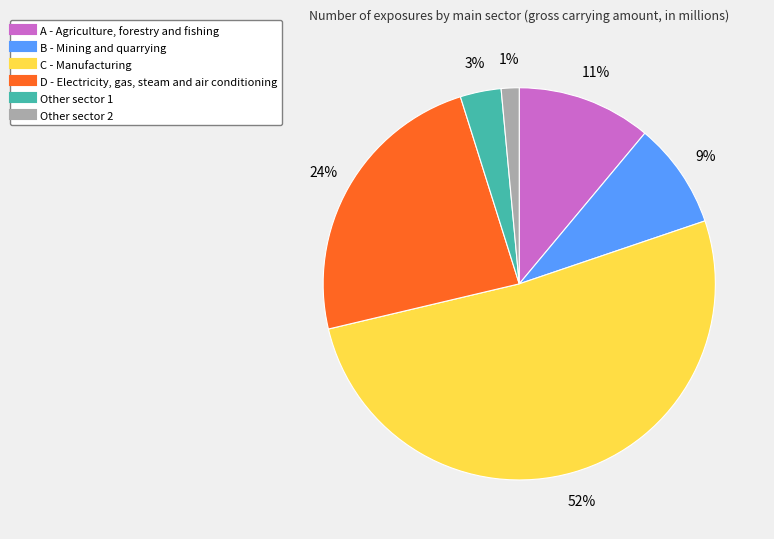

To the nearest percent, what is the combined percentage of B - Mining and quarrying and Other sector 2?

10%